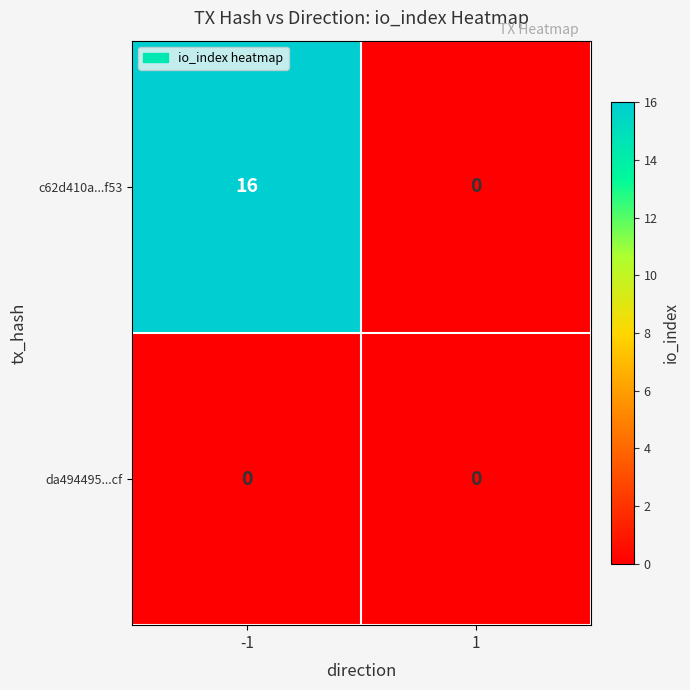

Is it true that c62d410a...f53 equals 27 at -1?

False